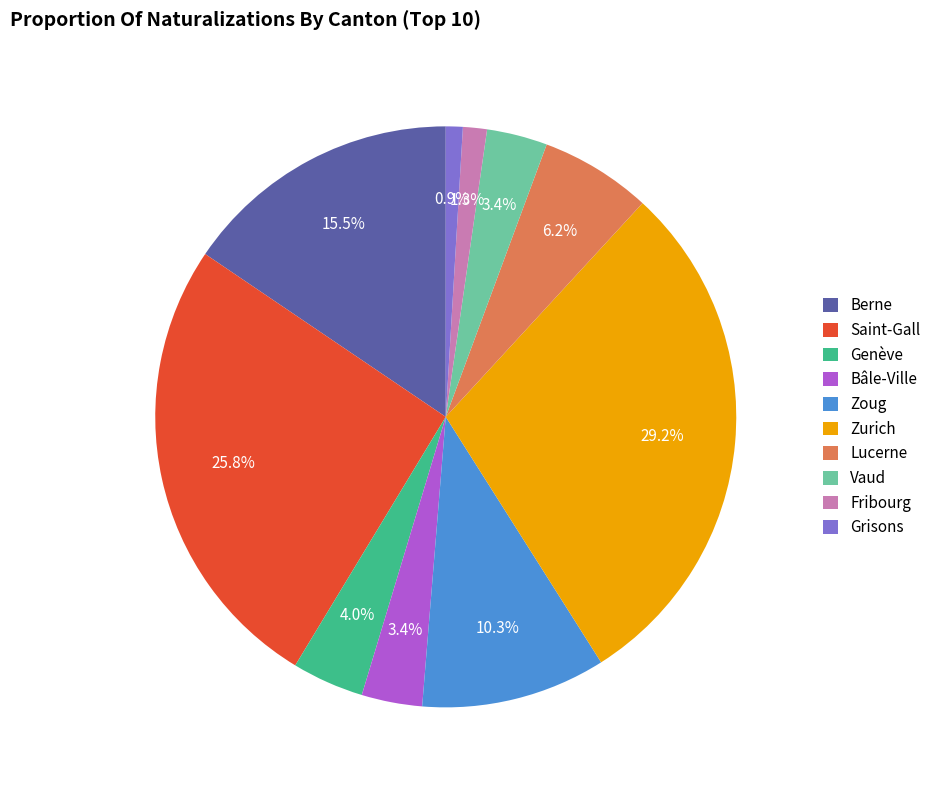

To the nearest percent, what portion does Lucerne represent?

6%